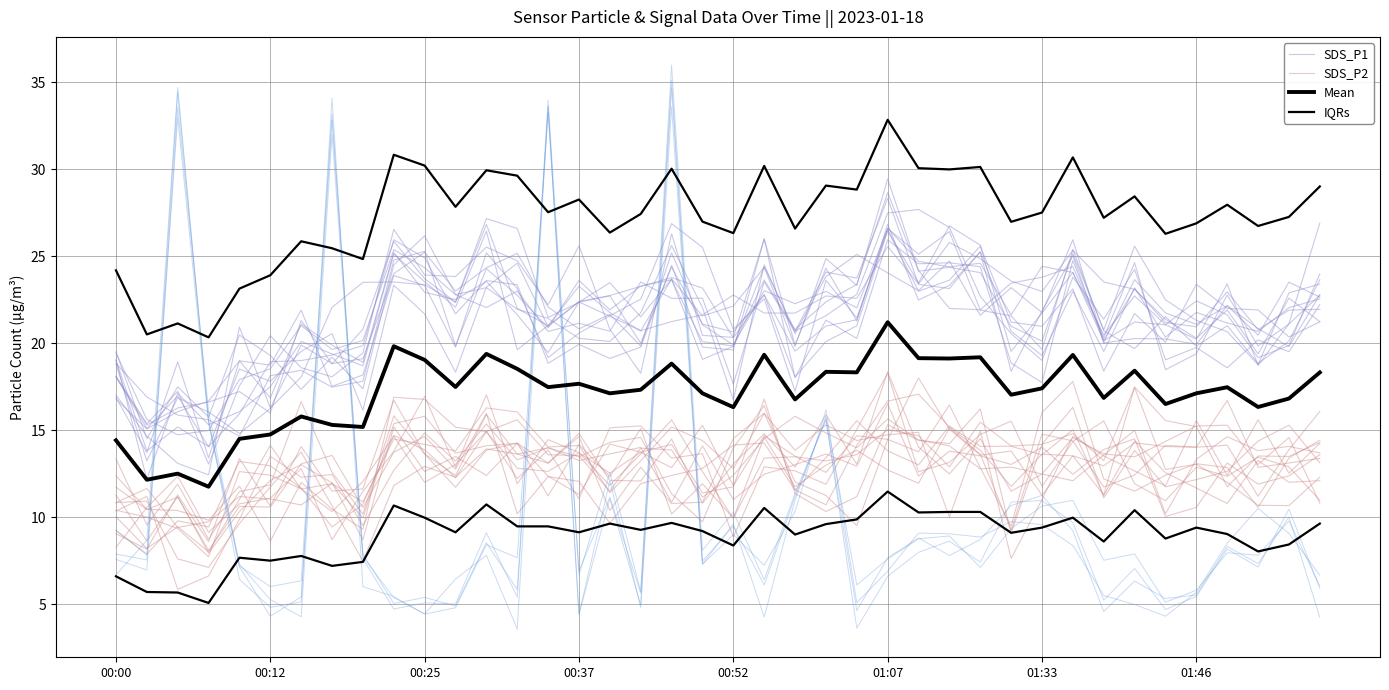

What is the difference between the IQRs values at 32 and 26?

2.8